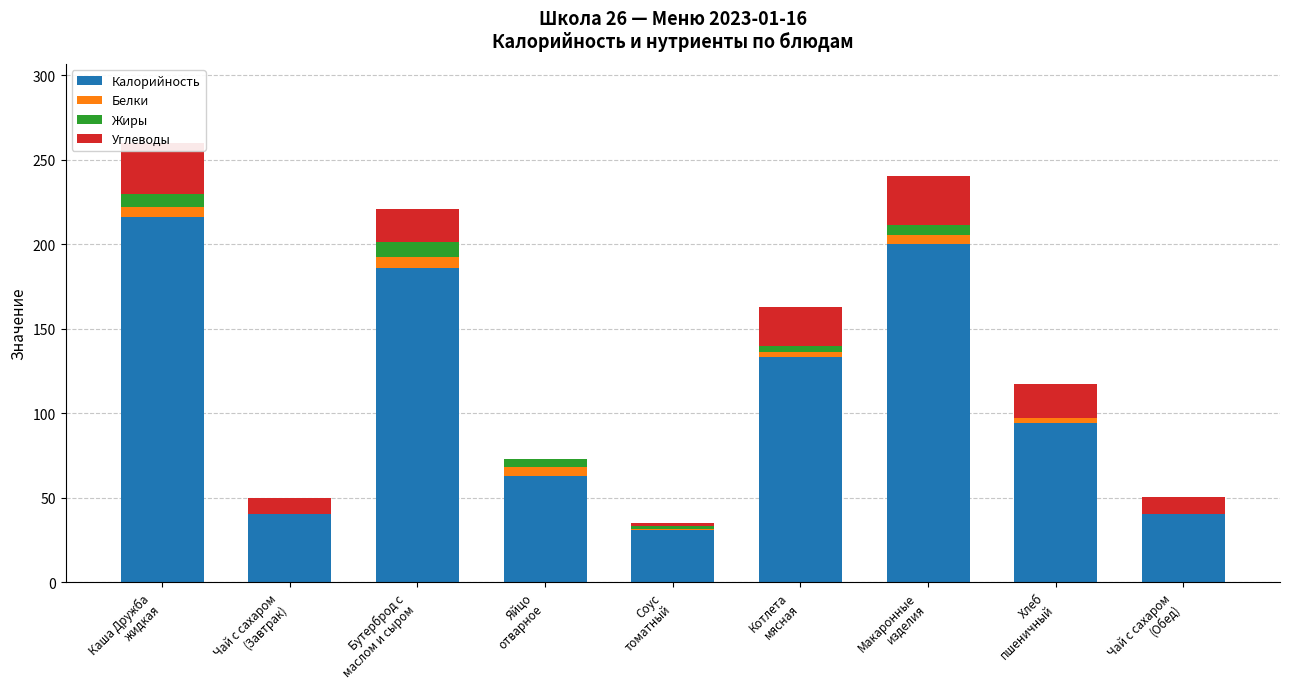

Reading right to left, what are all the values shown in this chart?

Калорийность: 40.0	94.0	200.0	133.0	31.0	63.0	186.0	40.0	216.0
Белки: 0.2	3.0	5.3	3.0	0.3	5.1	6.5	0.0	6.0
Жиры: 0.1	0.3	6.2	4.0	1.6	4.6	8.9	0.0	8.0
Углеводы: 10.0	19.7	28.7	23.0	2.0	0.3	19.7	10.0	30.0